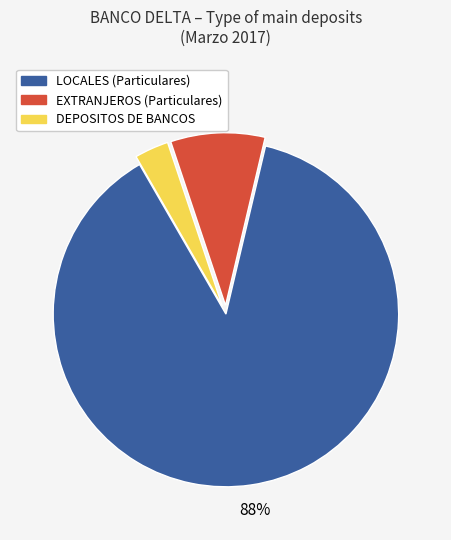

To the nearest percent, what percentage of the pie is EXTRANJEROS (Particulares)?

9%